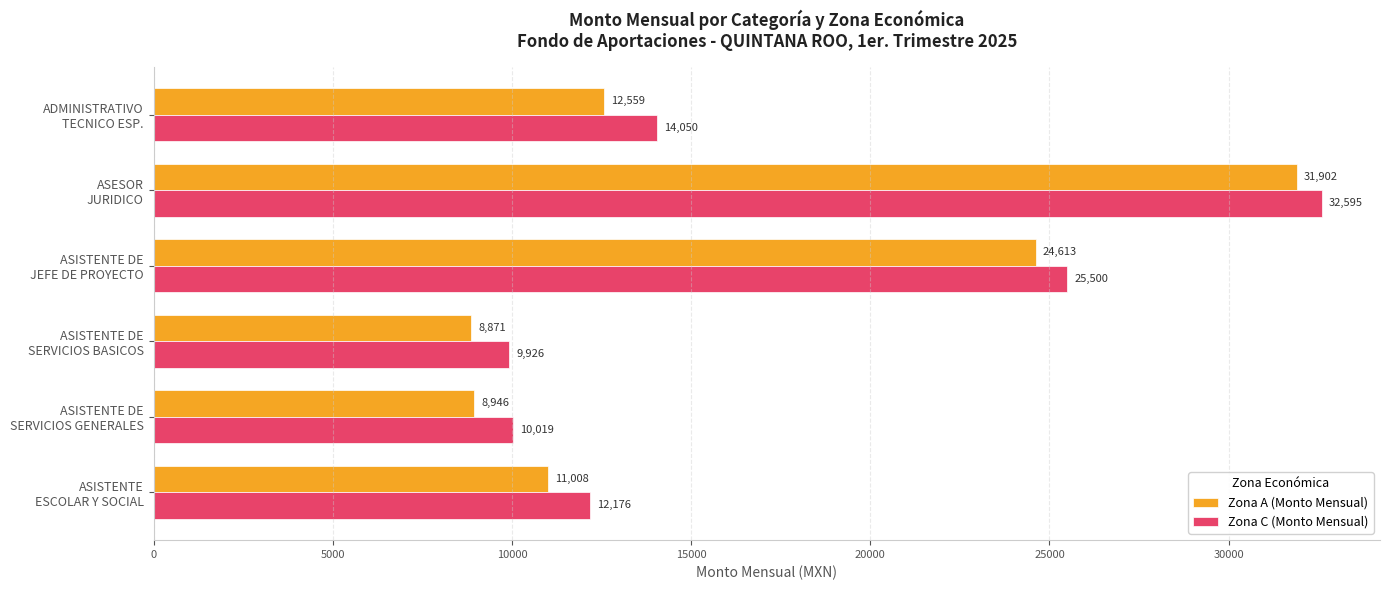

Which series has the largest range (max minus min)?

Zona A (Monto Mensual)